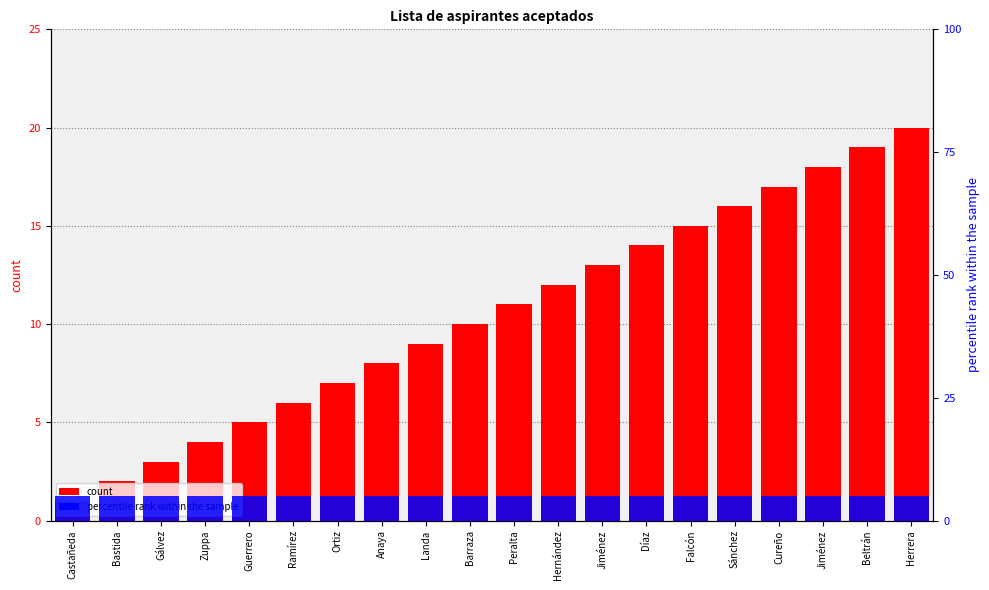

What are all the series names shown in the legend?

count, percentile rank within the sample